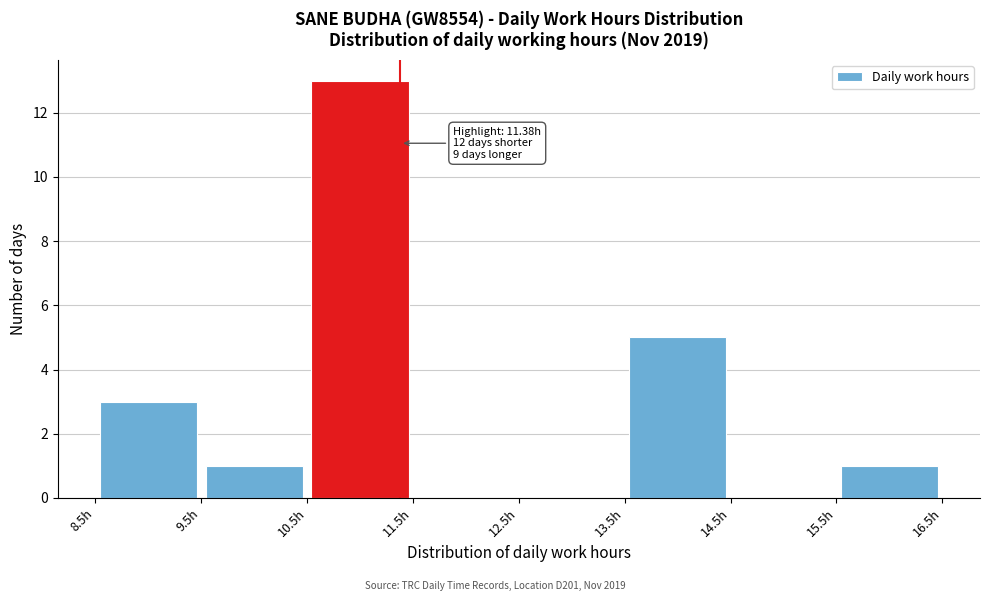

Over which range of the x-axis is the bar tallest?

10.5 to 11.5